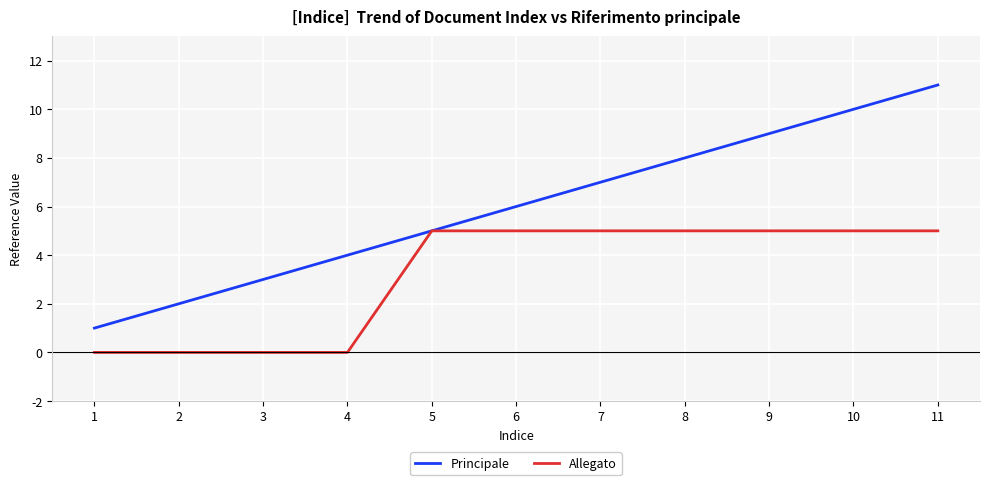

True or false: Principale has more than 0 points higher than both neighbors.

False